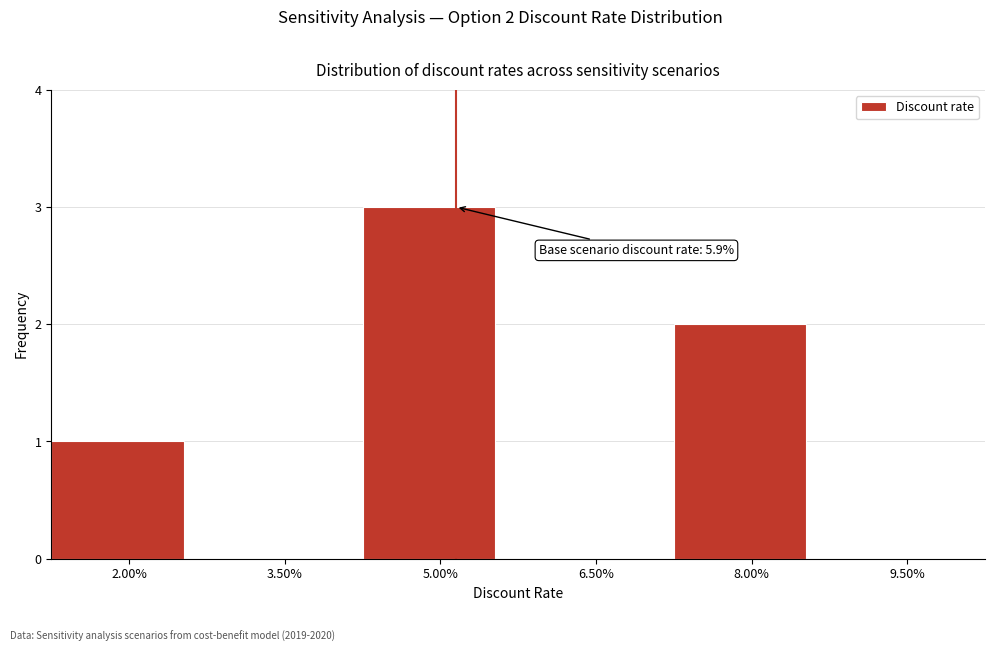

Reading left to right, transcribe all the data shown in this chart.

2.00%=1	3.50%=0	5.00%=3	6.50%=0	8.00%=2	9.50%=0